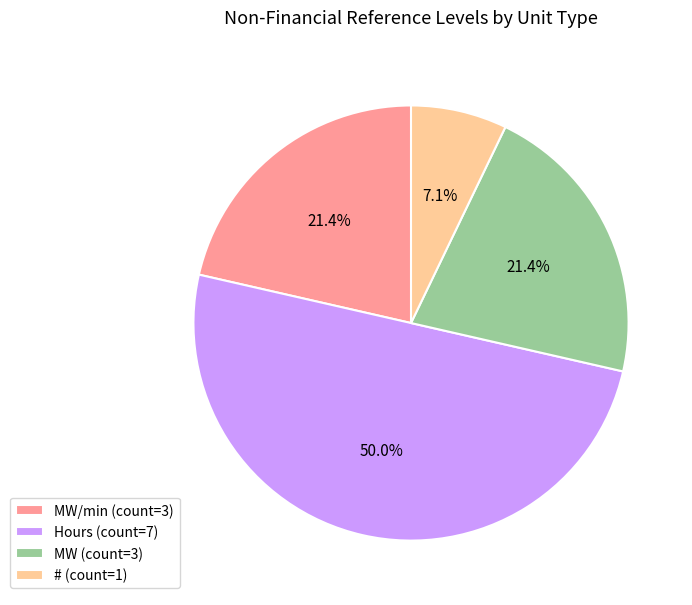

How many segments does this pie chart have?

4